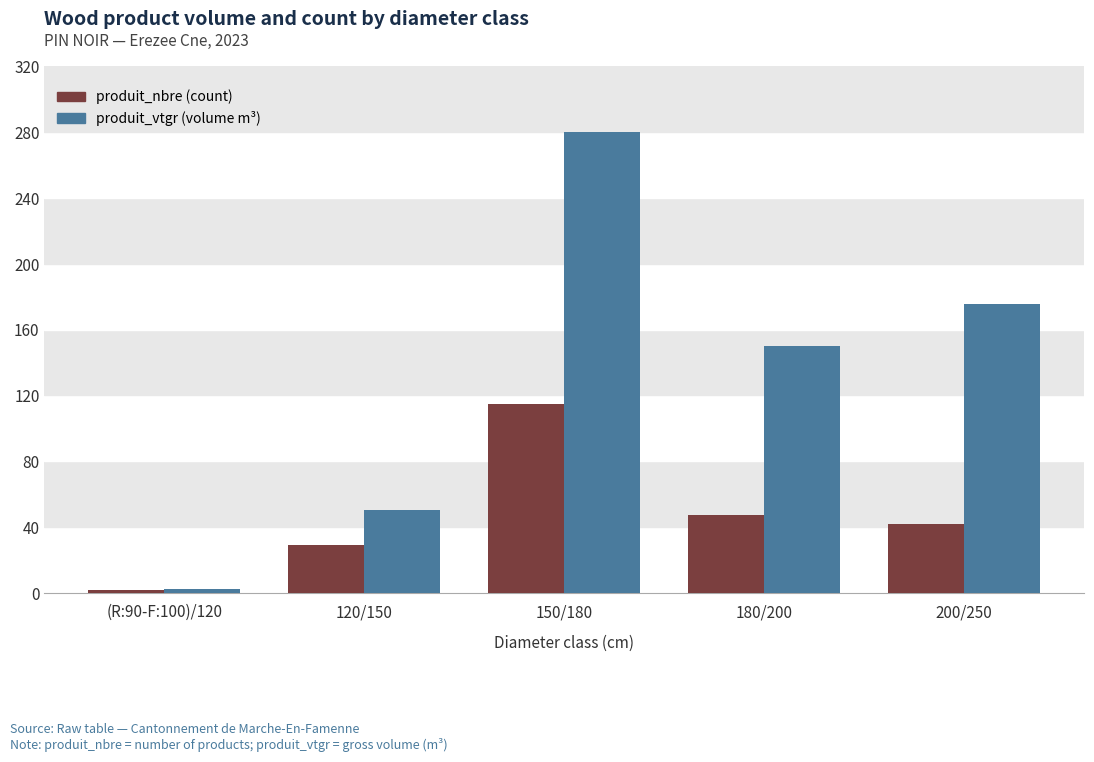

At which category is the sum across all series the highest?

150/180